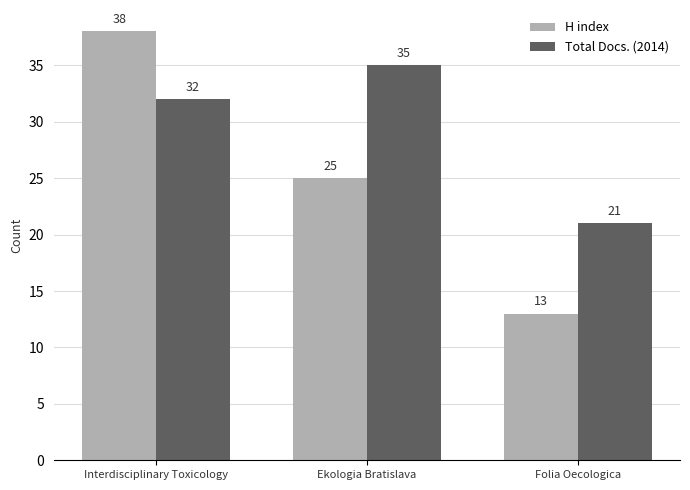

Reading left to right, transcribe all the data shown in this chart.

H index: 38	25	13
Total Docs. (2014): 32	35	21